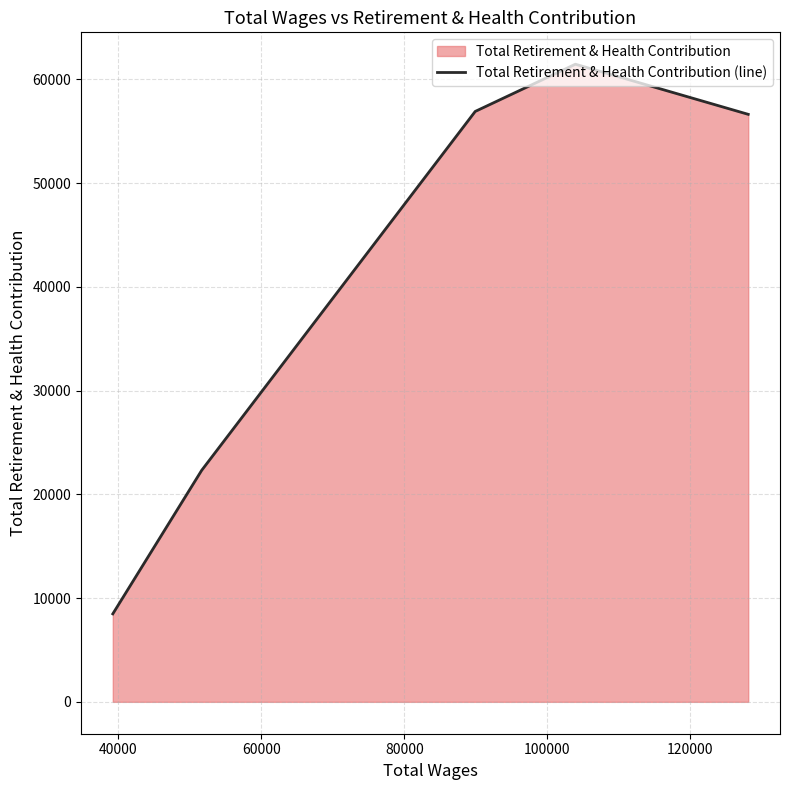

True or false: the data has more than 0 interior local peaks.

True